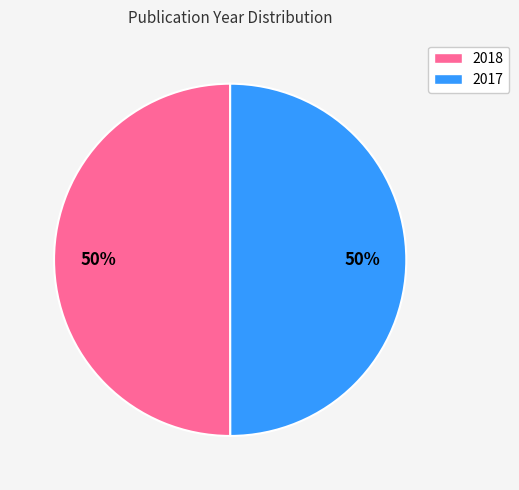

Do 2018 and 2017 together represent more than half of the pie?

Yes